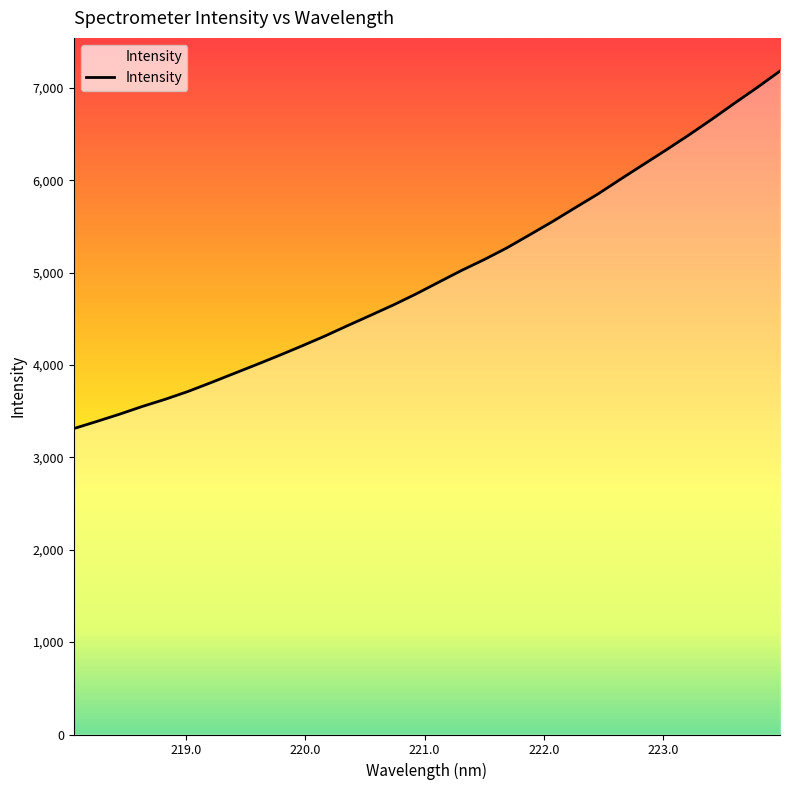

What is the minimum value shown in the chart?

3311.7